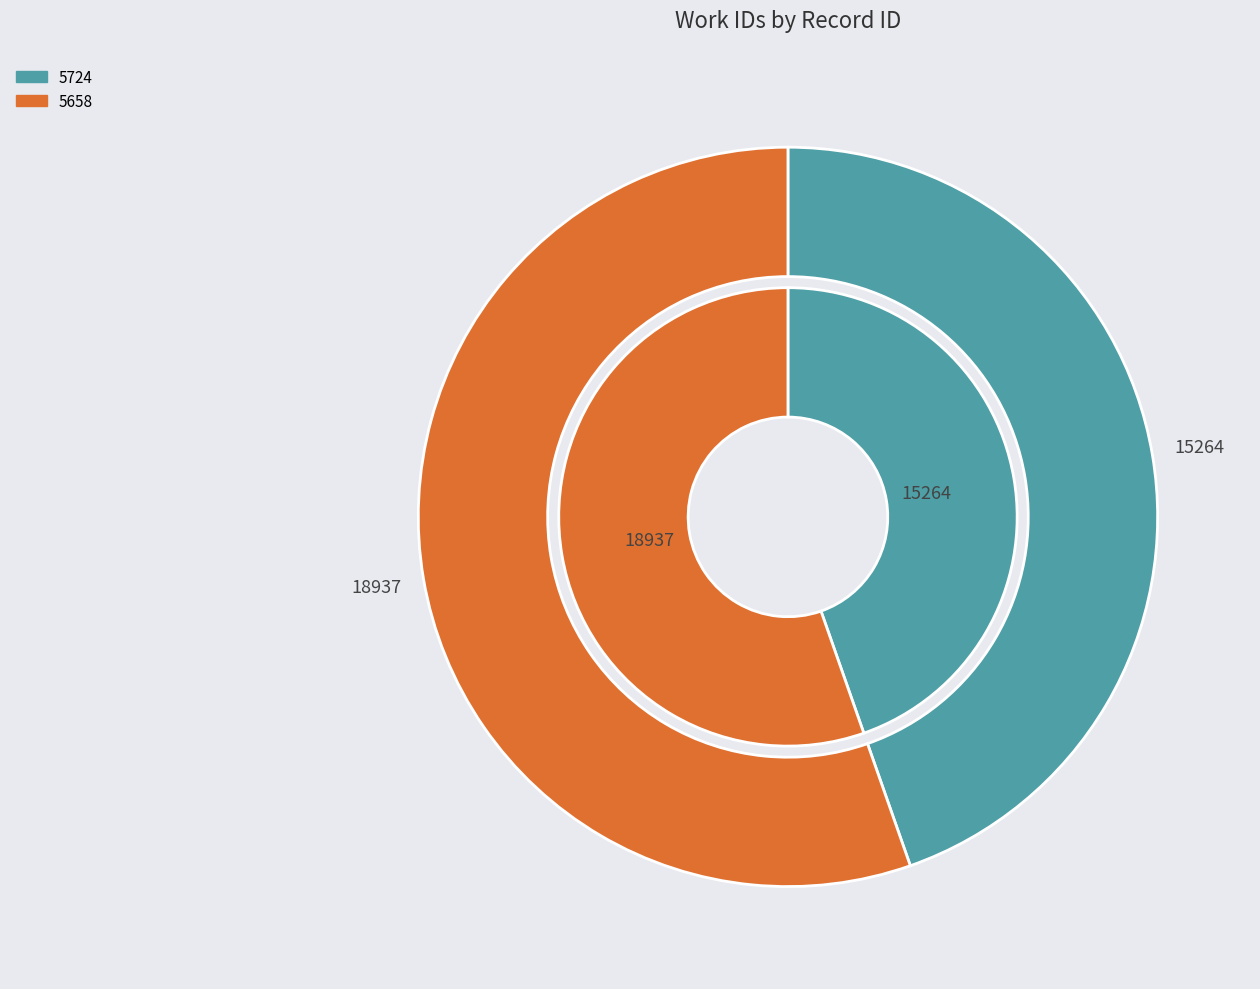

Does 5658 represent more than half of the total?

Yes